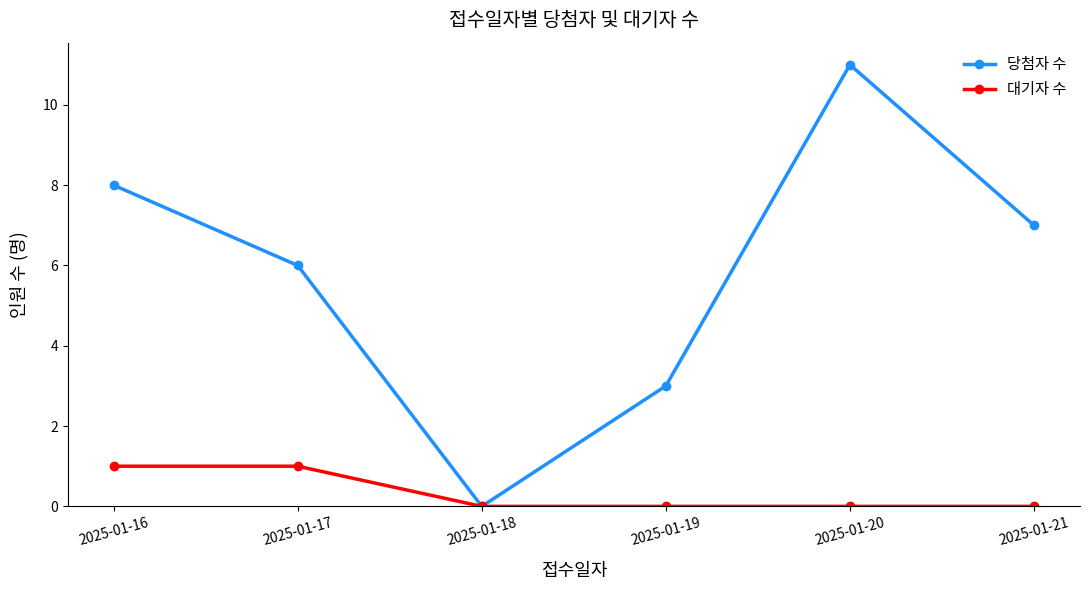

True or false: 당첨자 수 has a value of 0 at 2025-01-18.

True